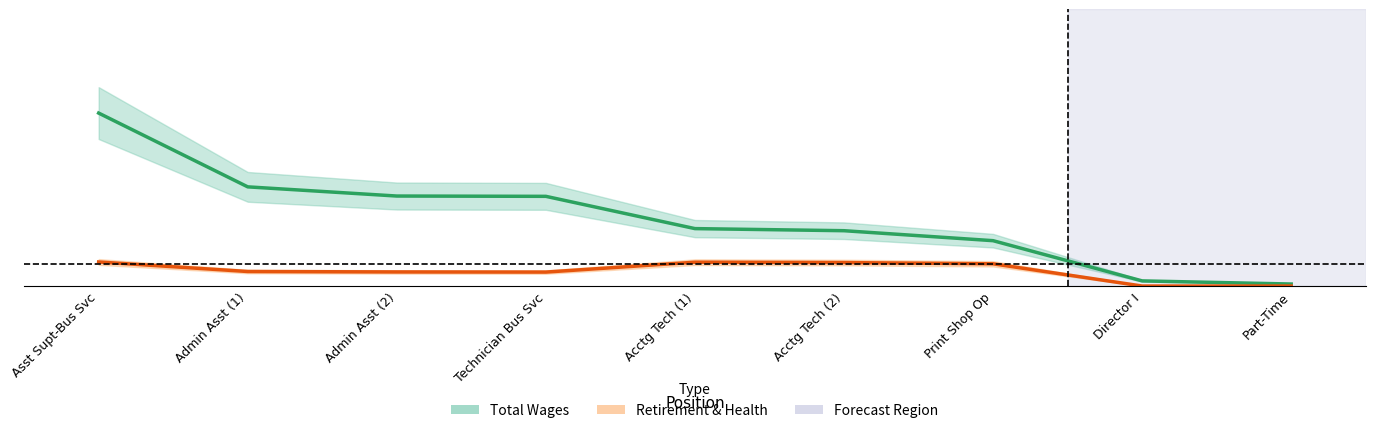

How many values in the Retirement & Health series exceed 0?

7